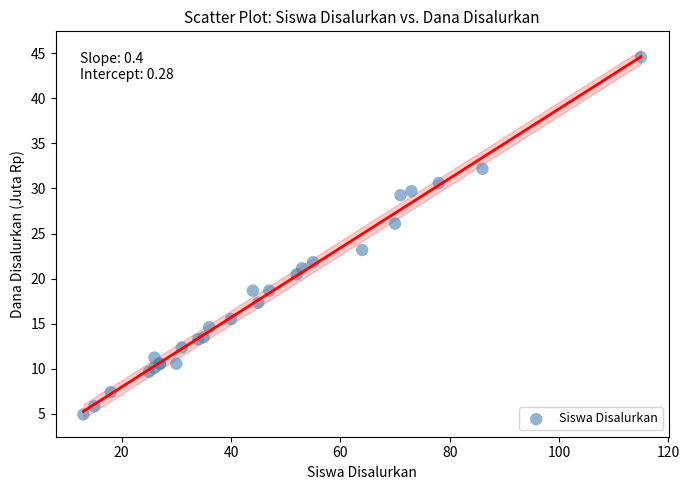

What Y value in the scatter plot is closest to 24?

23.2